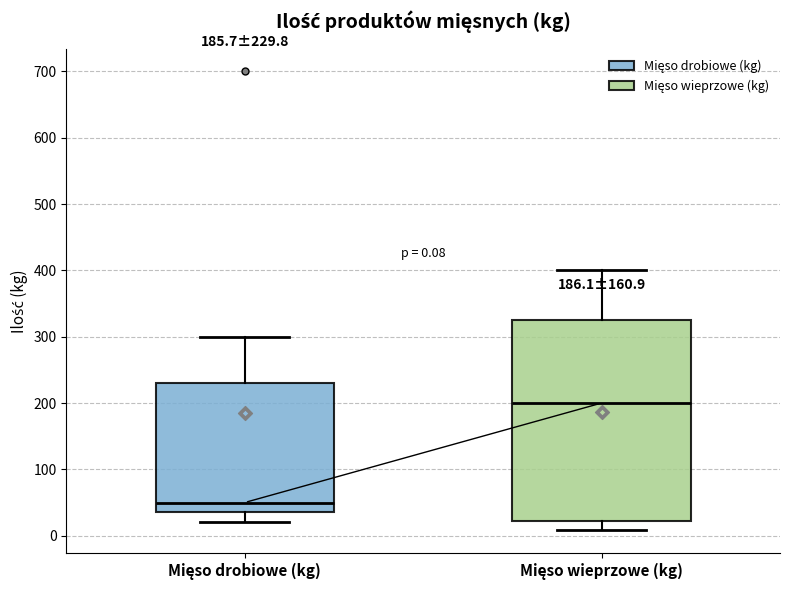

Which box's median line is the highest?

Mięso wieprzowe (kg)